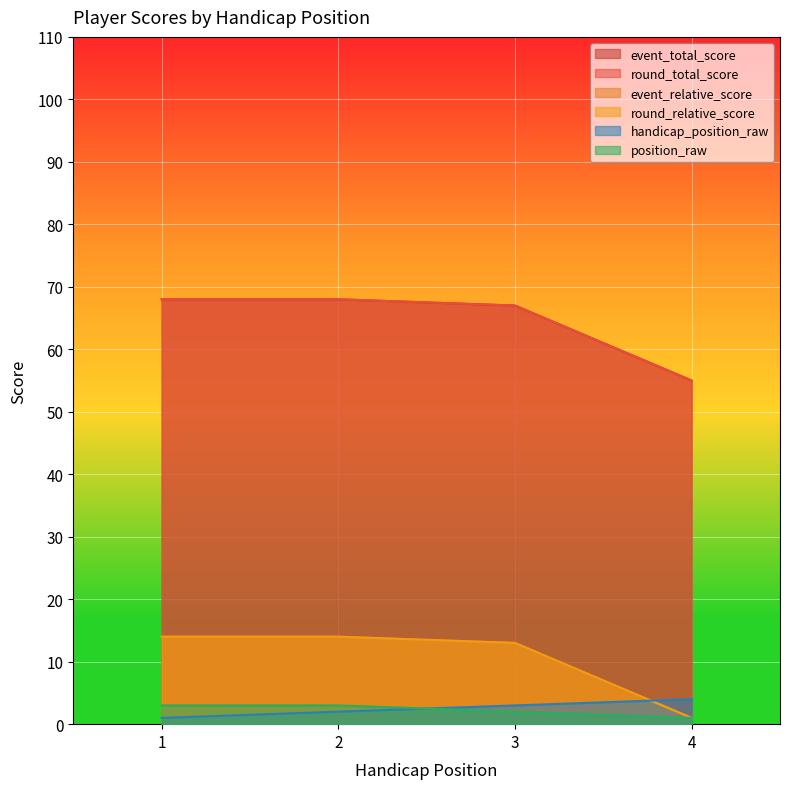

What is the average value of the event_total_score series?

64